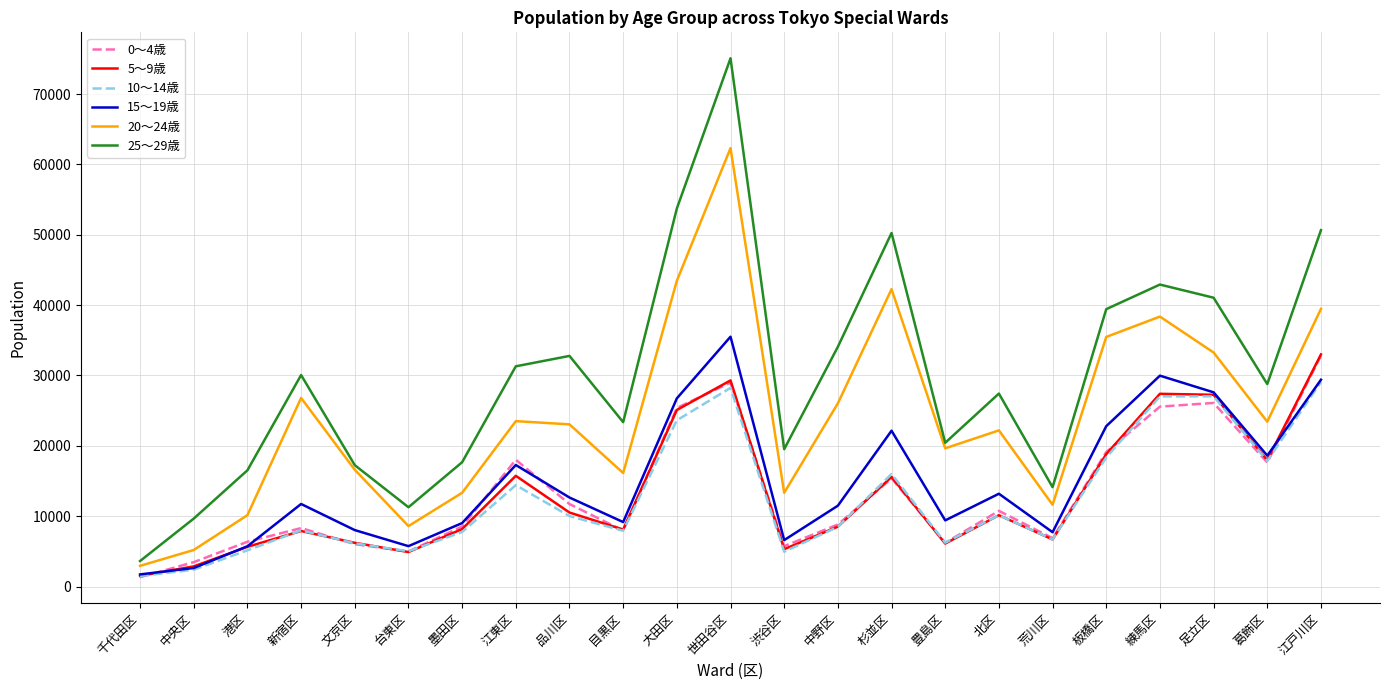

The value of 10～14歳 at 渋谷区 is 4953. True or false?

True